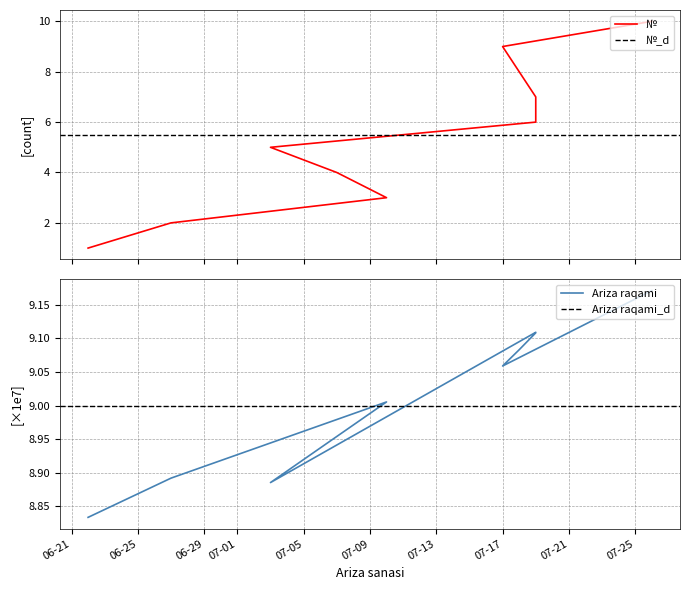

Reading left to right, extract all data points from this chart.

№: 1.0	2.0	3.0	4.0	5.0	6.0	7.0	8.0	9.0	10.0
Ariza raqami (×1e7): 8.8	8.9	9.0	9.0	8.9	9.1	9.1	9.1	9.1	9.2